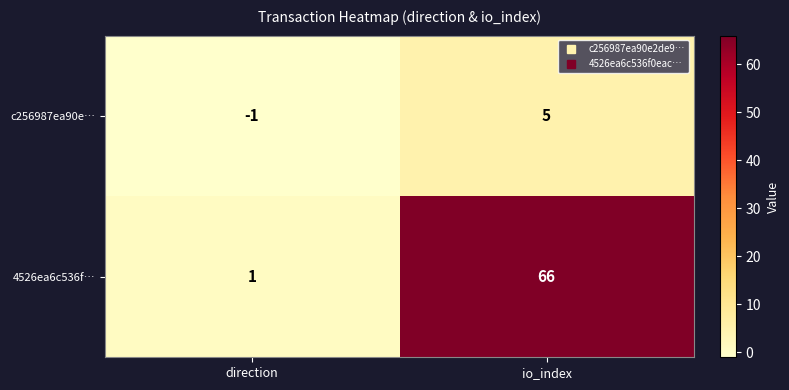

Reading right to left, extract all data points from this chart.

c256987ea90e…: io_index=5	direction=-1
4526ea6c536f…: io_index=66	direction=1